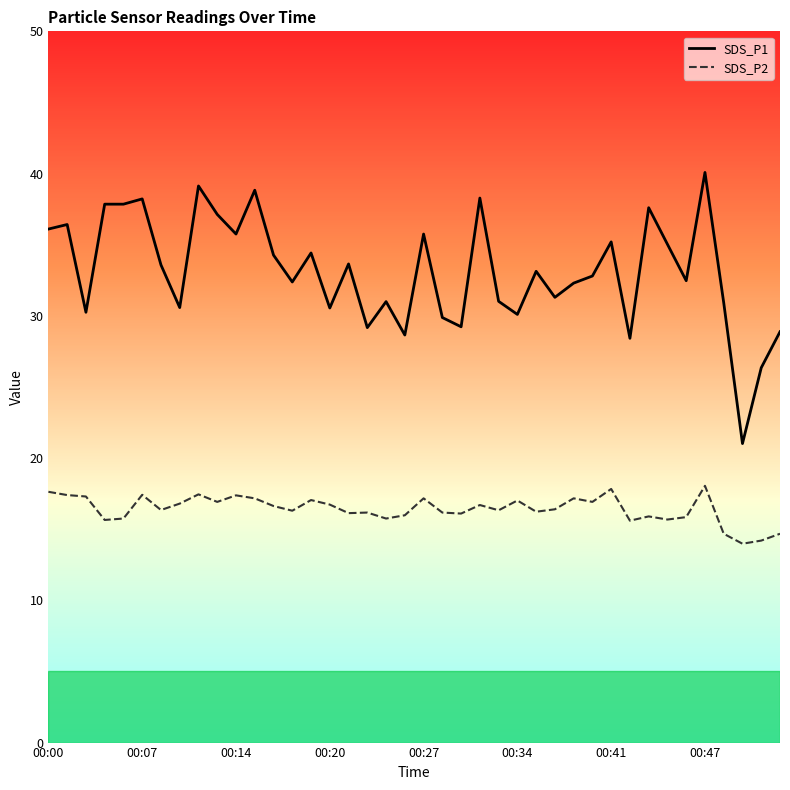

Which series has the largest total across all categories?

SDS_P1